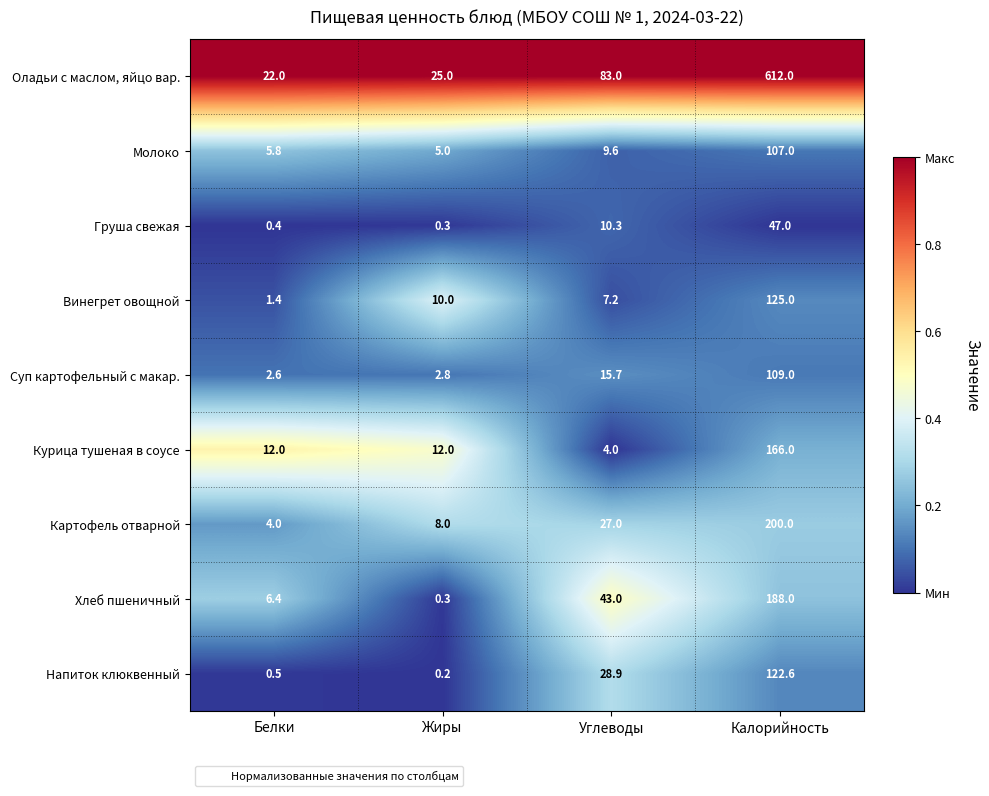

What is the spread (max minus min) of values at Жиры?

24.8